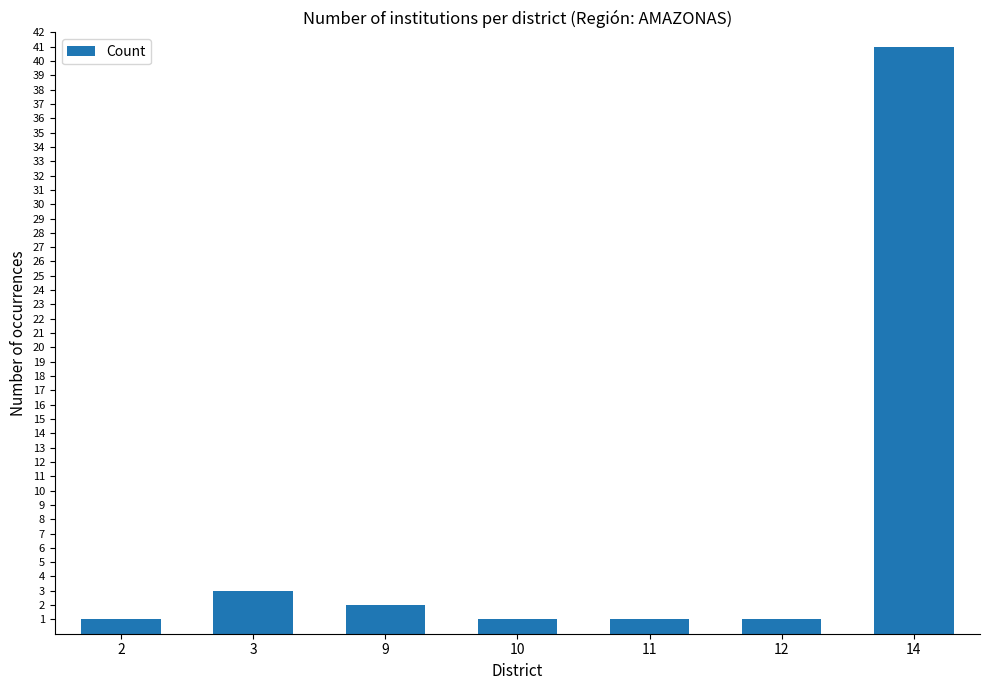

What is the change in value from 12 to 14?

+40